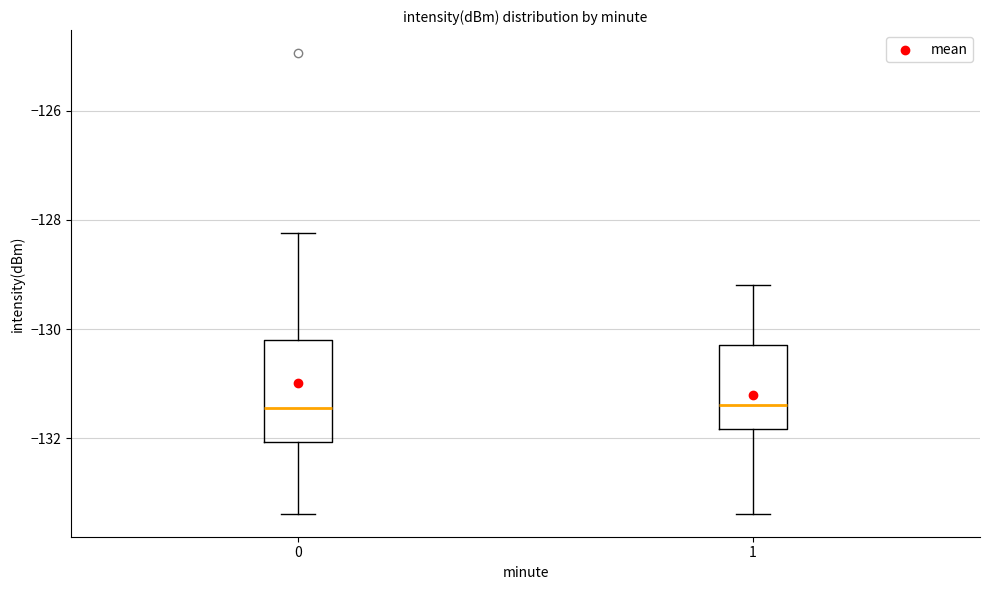

Comparing the boxes themselves (not the whiskers), which one is the tallest?

0